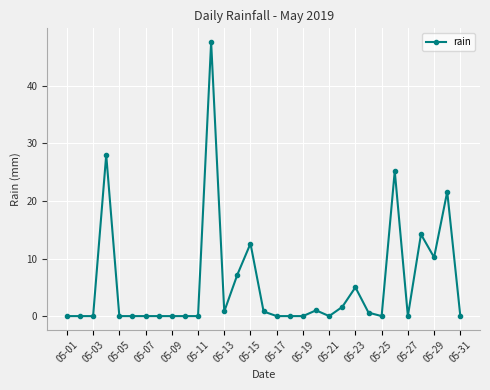

What is the maximum value shown in the chart?

47.6